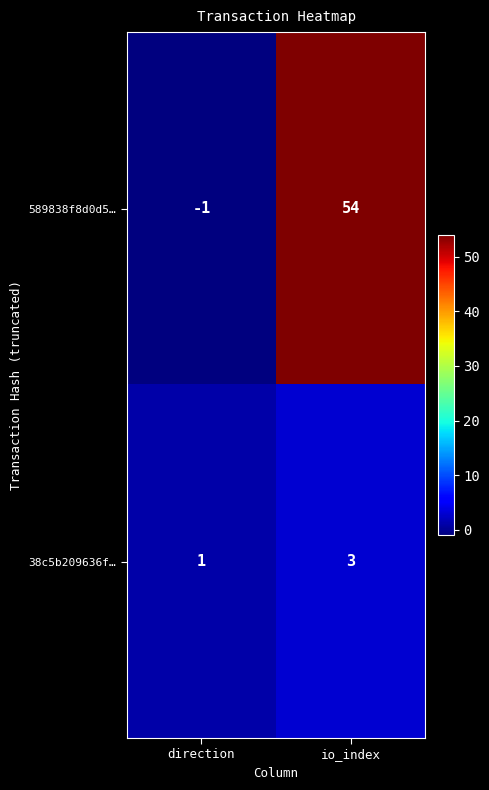

Is it true that 589838f8d0d5… equals 33 at io_index?

False